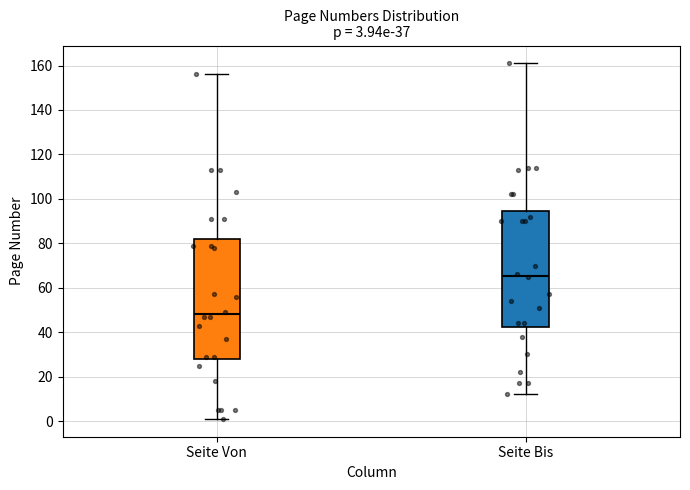

Which box is the tallest, from its lower edge to its upper edge?

Seite Von